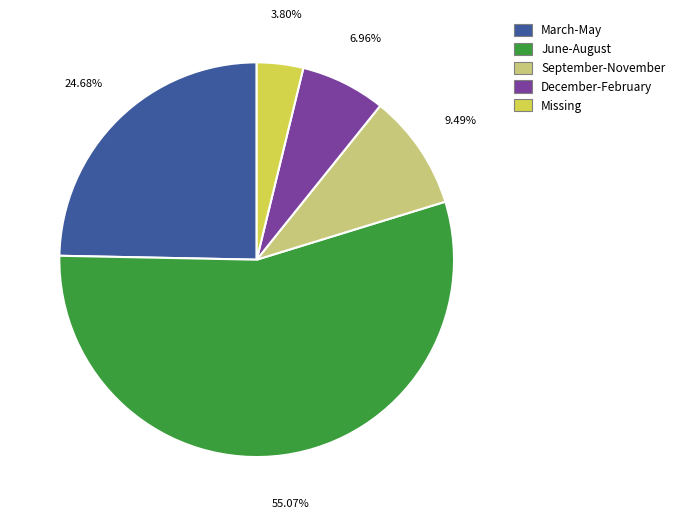

Is there any slice that represents more than half of the pie?

Yes